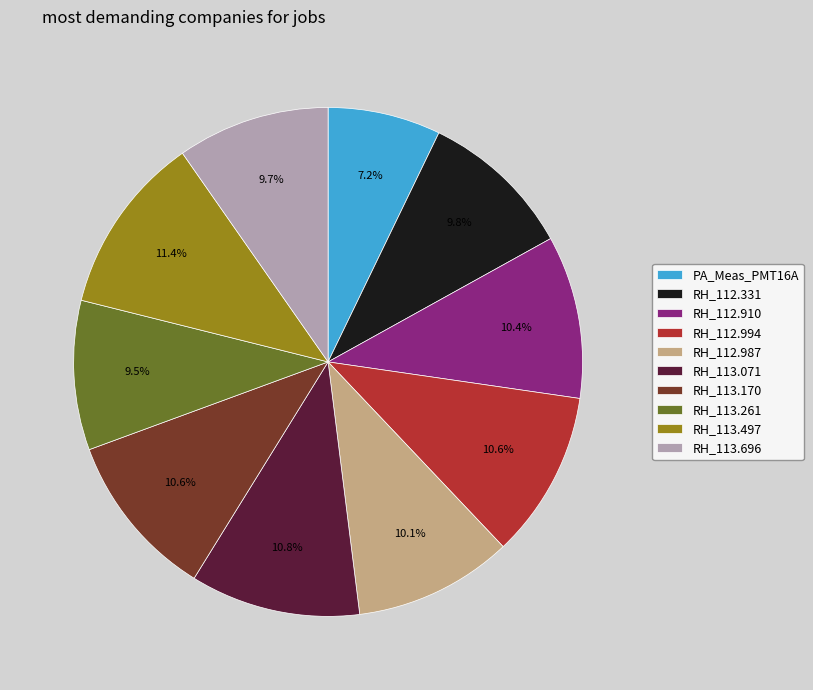

What is the smallest slice in the pie chart?

PA_Meas_PMT16A